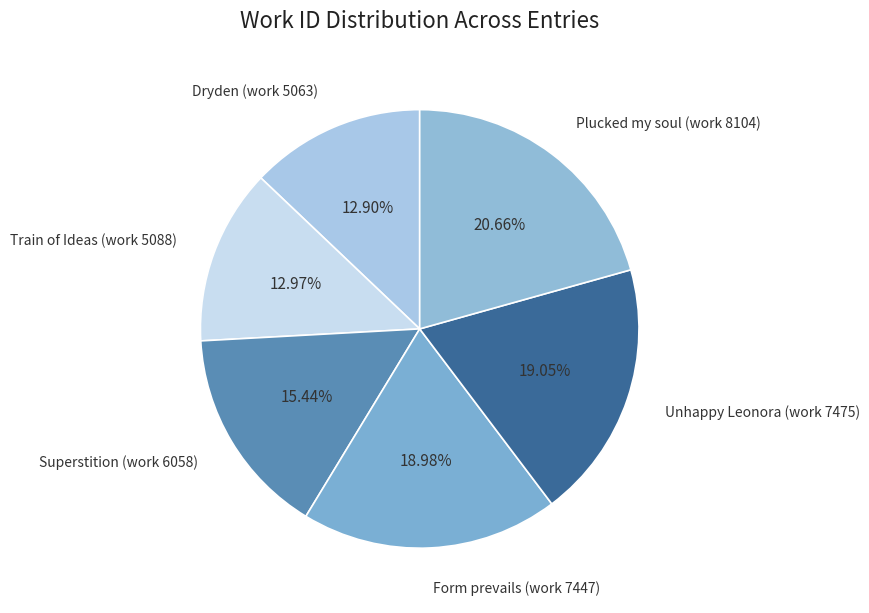

Does Train of Ideas (work 5088) represent more than half of the total?

No